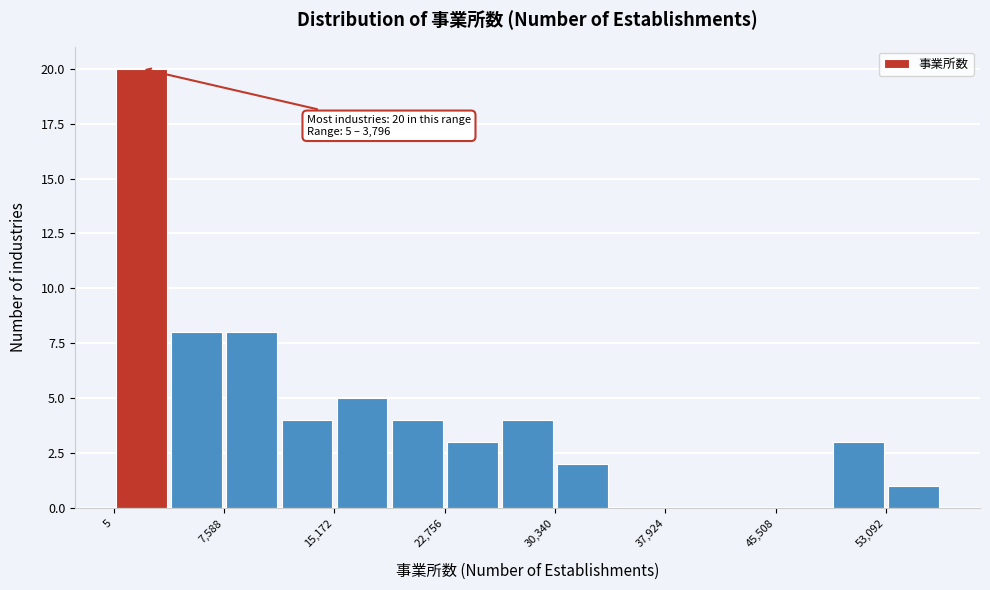

Around what value on the x-axis is the tallest bar? Give the approximate position of its centre, as read against the axis.

2000